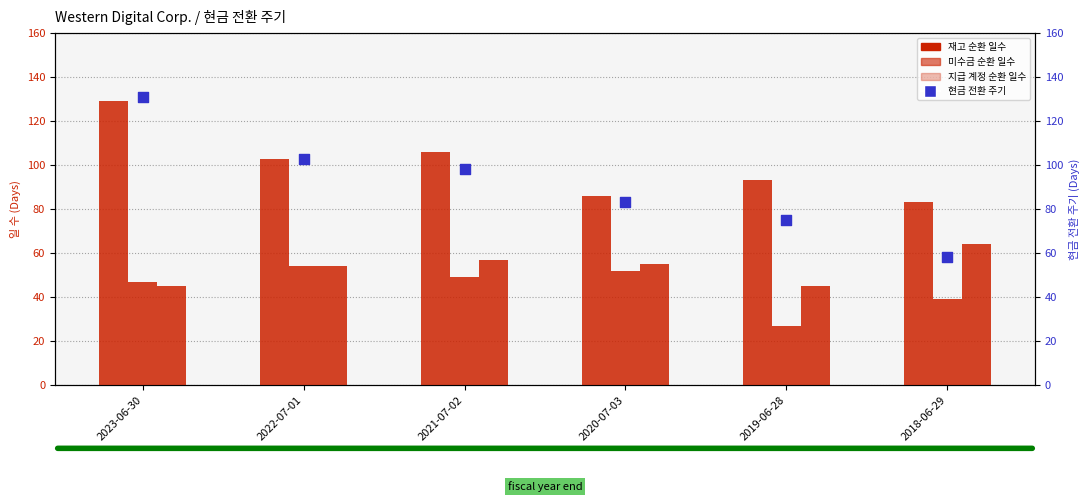

At how many categories does at least one series exceed 47?

6